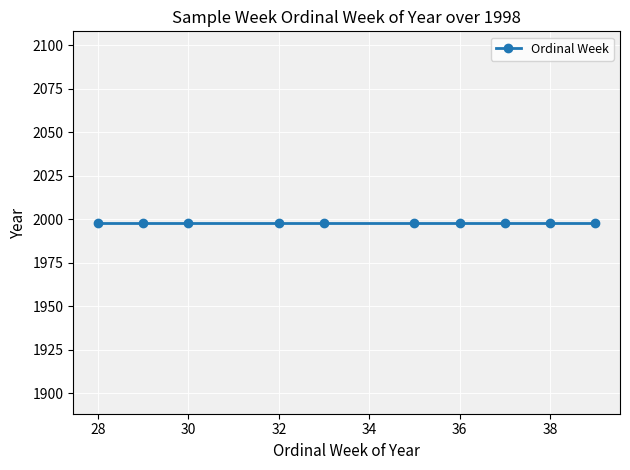

At which label is the value closest to 33?

1998-W33